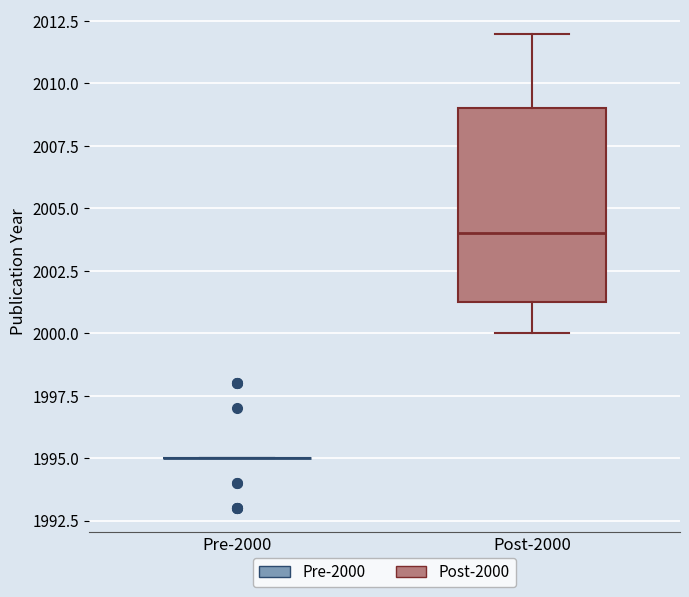

Comparing the boxes themselves (not the whiskers), which one is the tallest?

Post-2000